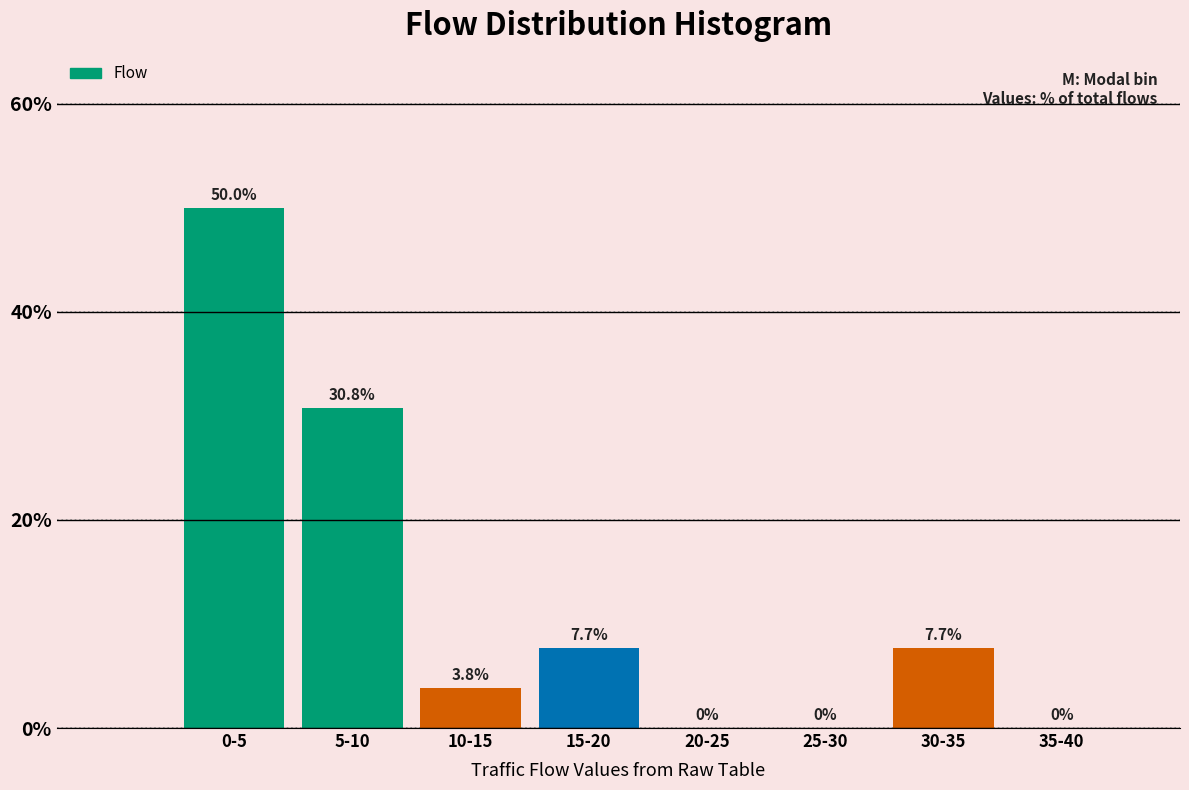

Reading left to right, list all the values displayed in this chart.

0-5=50.0	5-10=30.8	10-15=3.8	15-20=7.7	20-25=0.0	25-30=0.0	30-35=7.7	35-40=0.0